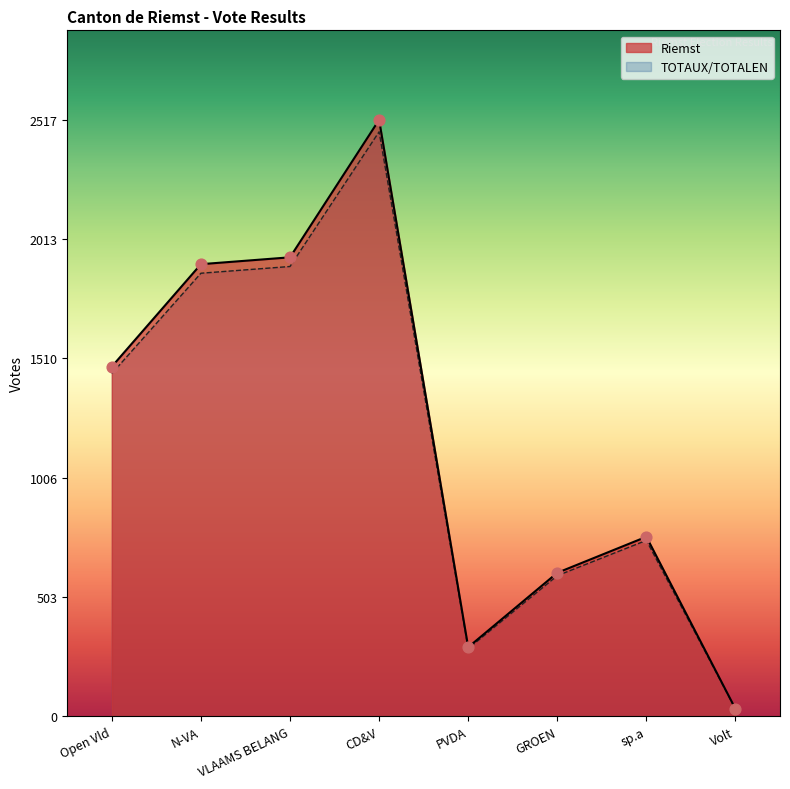

Which series has the widest spread of Y values?

Riemst